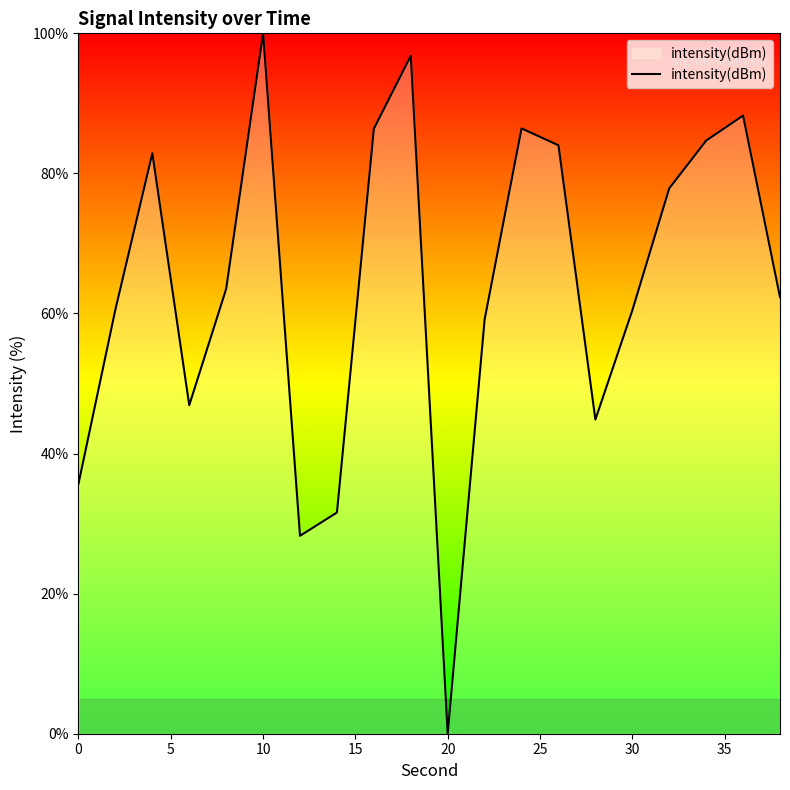

What is the difference between the maximum and minimum values?

100.0